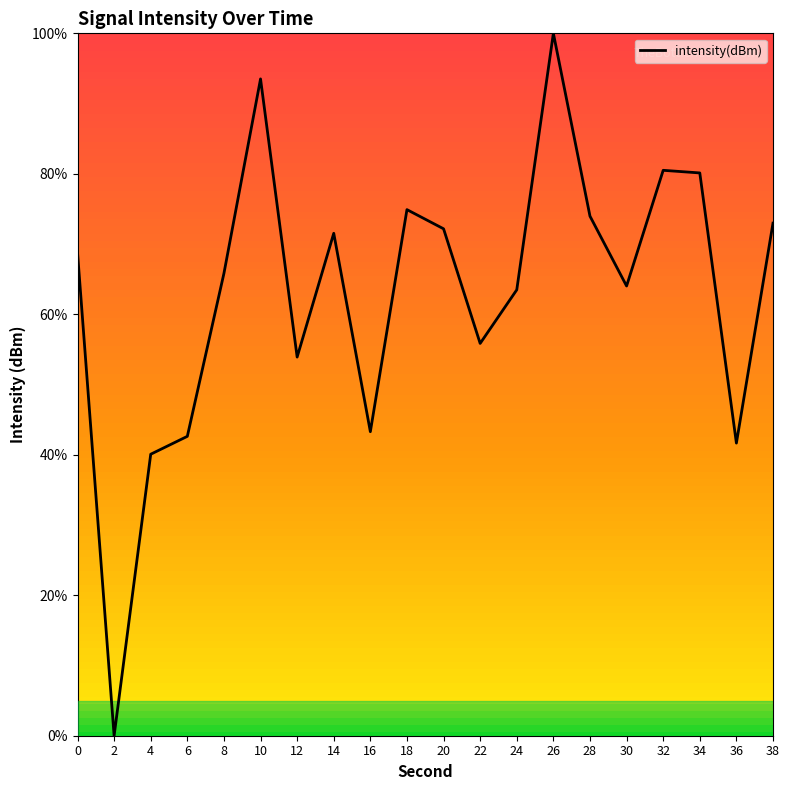

True or false: the data shows 40.1 at 4.

True